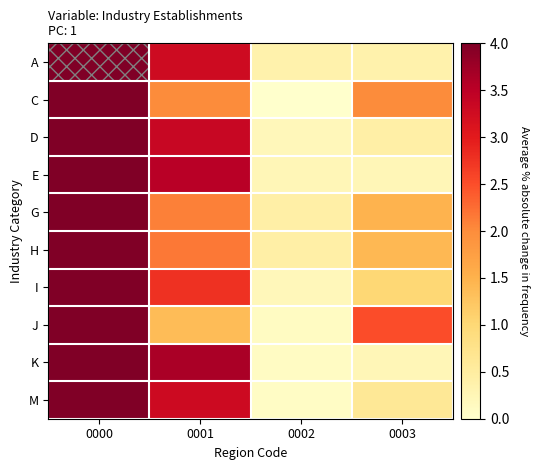

Reading left to right, what are all the values shown in this chart?

A: 0000=4.0	0001=3.3	0002=0.4	0003=0.4
C: 0000=4.0	0001=2.0	0002=0.0	0003=2.0
D: 0000=4.0	0001=3.3	0002=0.2	0003=0.4
E: 0000=4.0	0001=3.5	0002=0.2	0003=0.2
G: 0000=4.0	0001=2.1	0002=0.4	0003=1.5
H: 0000=4.0	0001=2.2	0002=0.4	0003=1.4
I: 0000=4.0	0001=2.8	0002=0.2	0003=1.0
J: 0000=4.0	0001=1.4	0002=0.1	0003=2.5
K: 0000=4.0	0001=3.6	0002=0.1	0003=0.2
M: 0000=4.0	0001=3.3	0002=0.1	0003=0.6